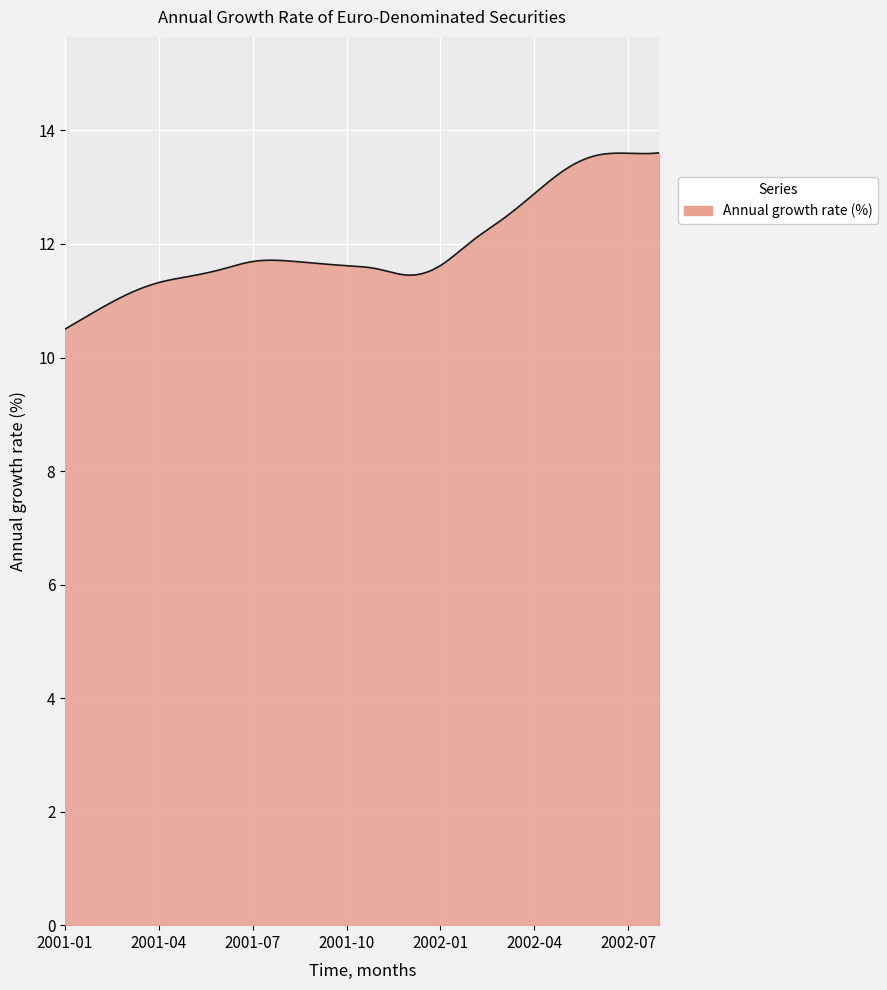

How many categories are shown in the chart?

300